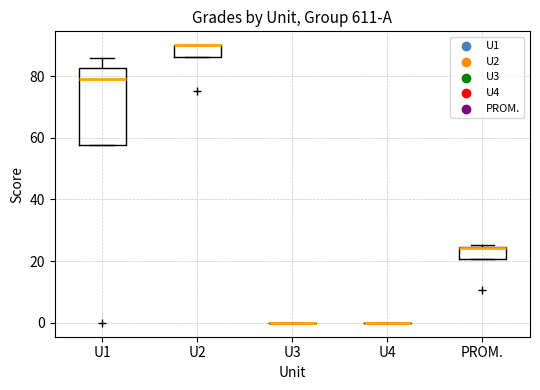

Reading left to right, transcribe this box plot: for each box, give where its median line is, the range the box spans, and where its two whiskers end, as read against the y-axis. The values are not printed on the chart, so give them approximately, as read against the axis.

U1: median 80, box 58 to 82, whiskers 58 to 86
U2: median 90 (drawn on the box's upper edge), box 86 to 90, whiskers 86 to 90
U3: box collapsed to a line at 0, whiskers 0 to 0
U4: box collapsed to a line at 0, whiskers 0 to 0
PROM.: median 24, box 20 to 24, whiskers 20 to 26